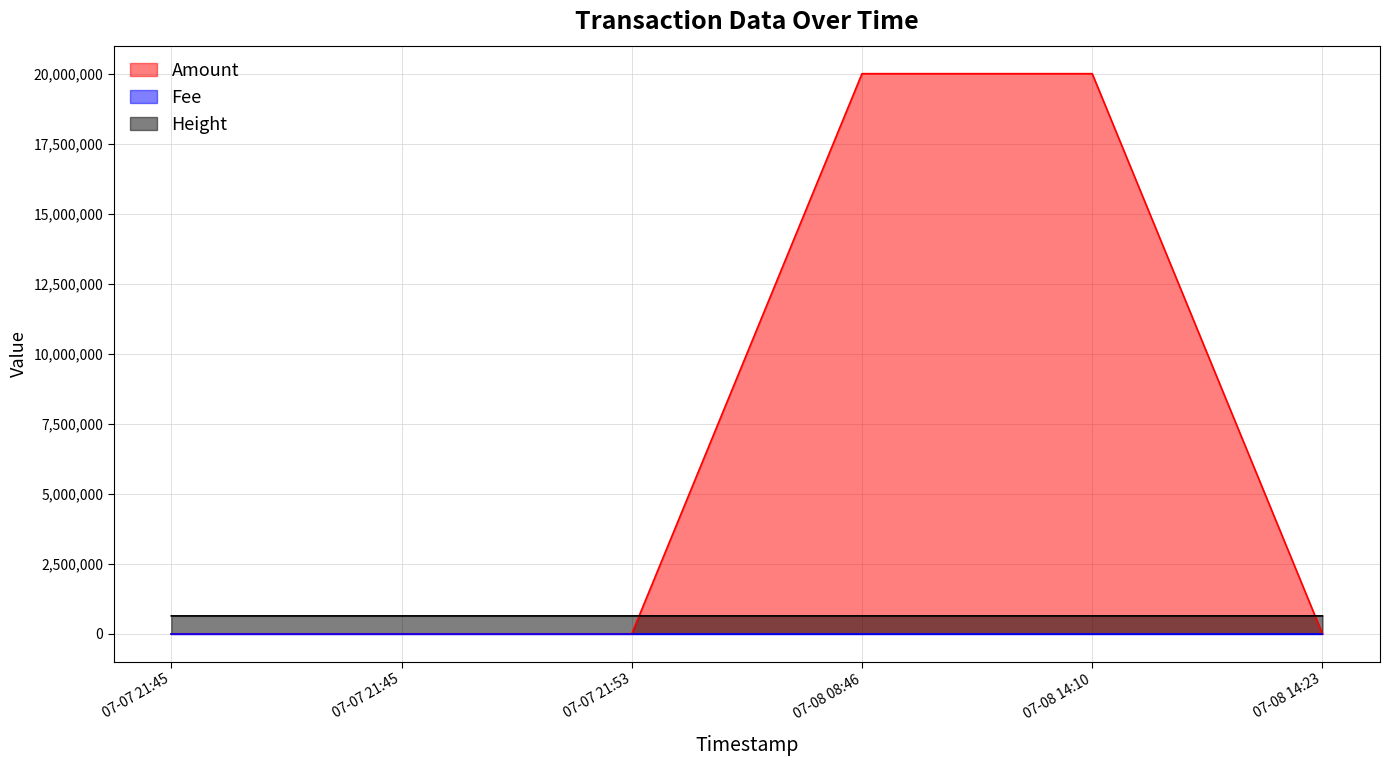

Is it true that Amount equals 0.0 at 07-07 21:53?

True